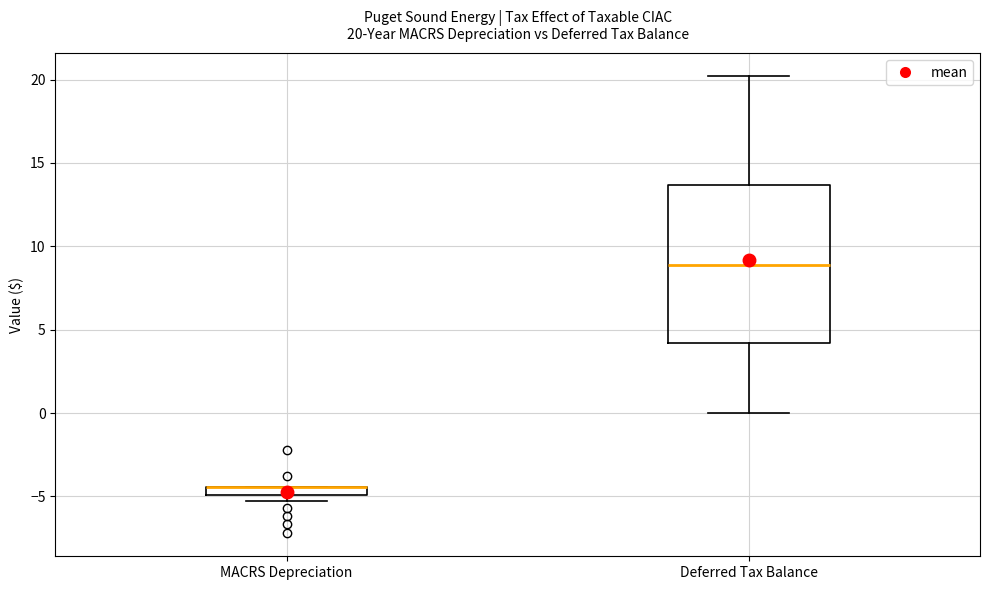

Which box is the tallest, from its lower edge to its upper edge?

Deferred Tax Balance